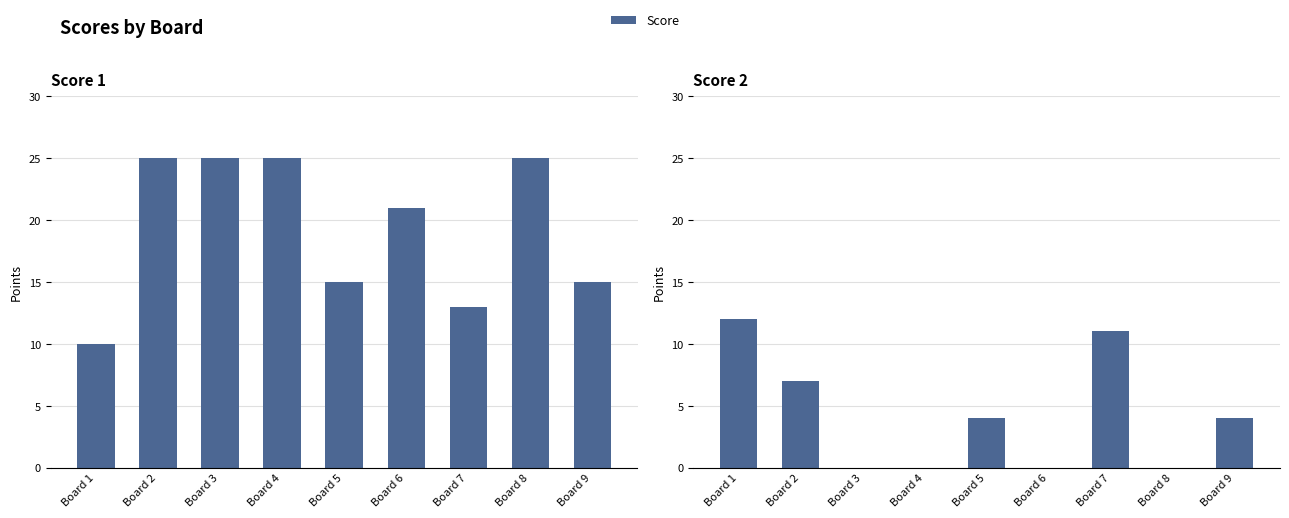

Which has a higher value, Board 1 or Board 8?

Board 8